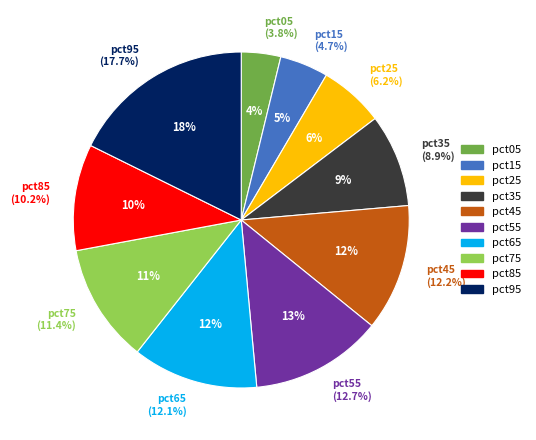

What is the smallest slice in the pie chart?

pct05